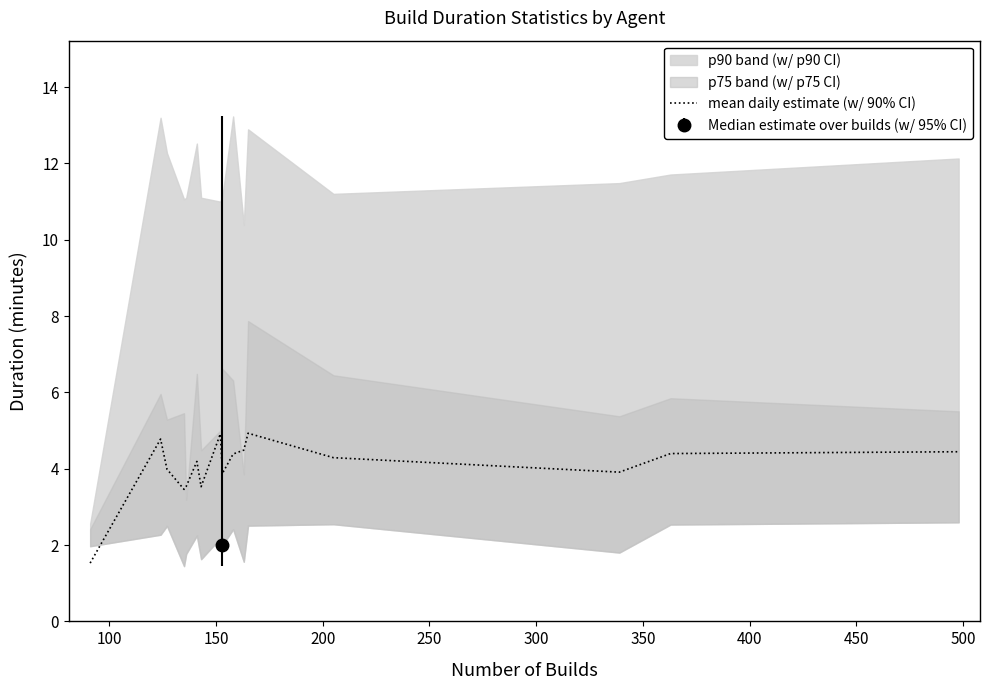

What is the maximum value for mean daily estimate (w/ 90% CI)?

4.9